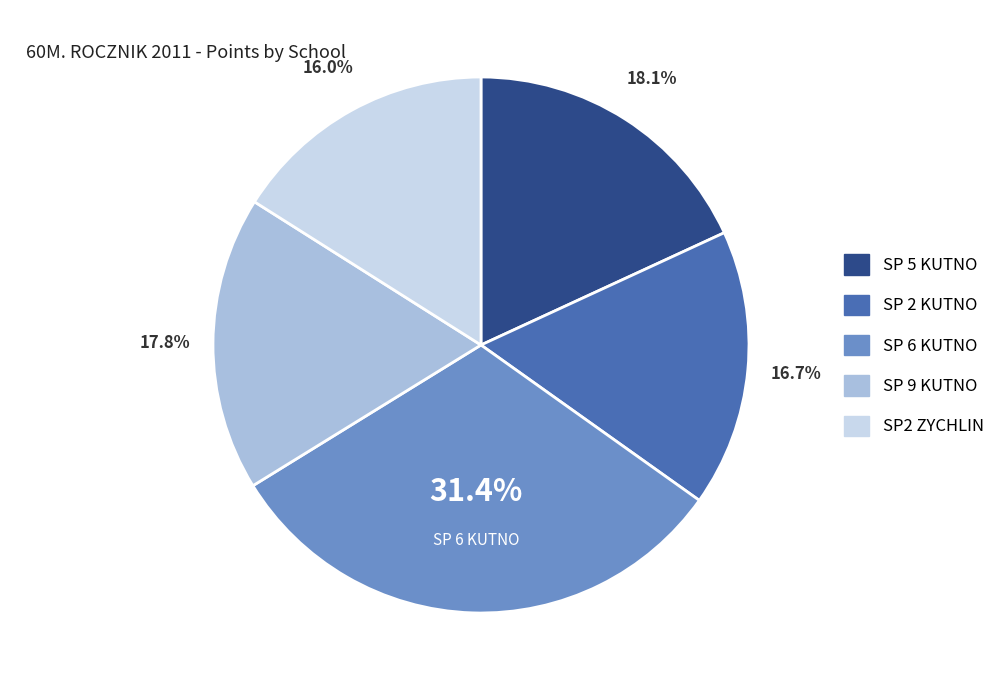

What percentage is the SP2 ZYCHLIN slice, to the nearest percent?

16%